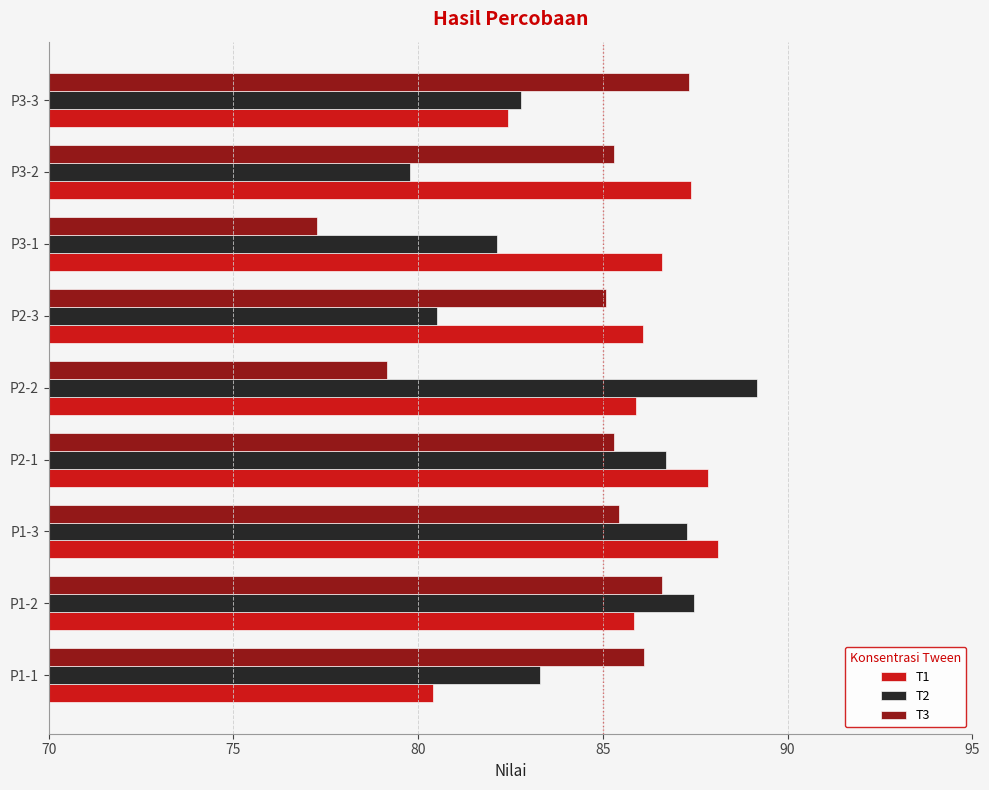

Is it true that T1 equals 51.4 at P3-3?

False